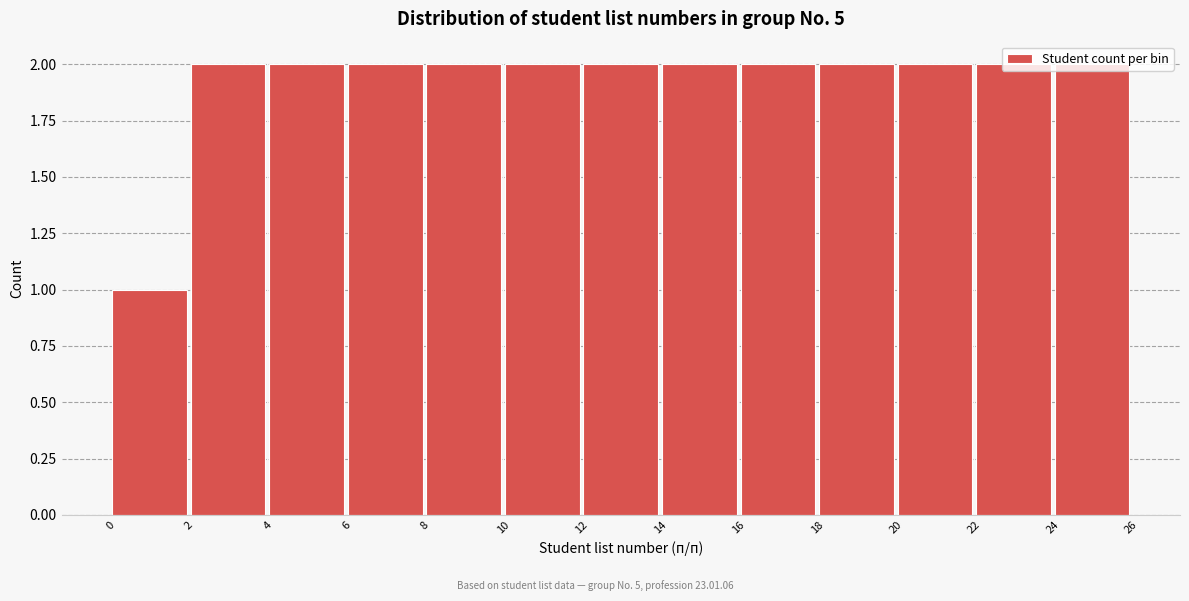

Reading left to right, transcribe this chart: for each bar, give the range it covers on the x-axis and its height. The values are not printed on the chart, so give them approximately, as read against the axis.

0 to 2: 1
2 to 4: 2
4 to 6: 2
6 to 8: 2
8 to 10: 2
10 to 12: 2
12 to 14: 2
14 to 16: 2
16 to 18: 2
18 to 20: 2
20 to 22: 2
22 to 24: 2
24 to 26: 2